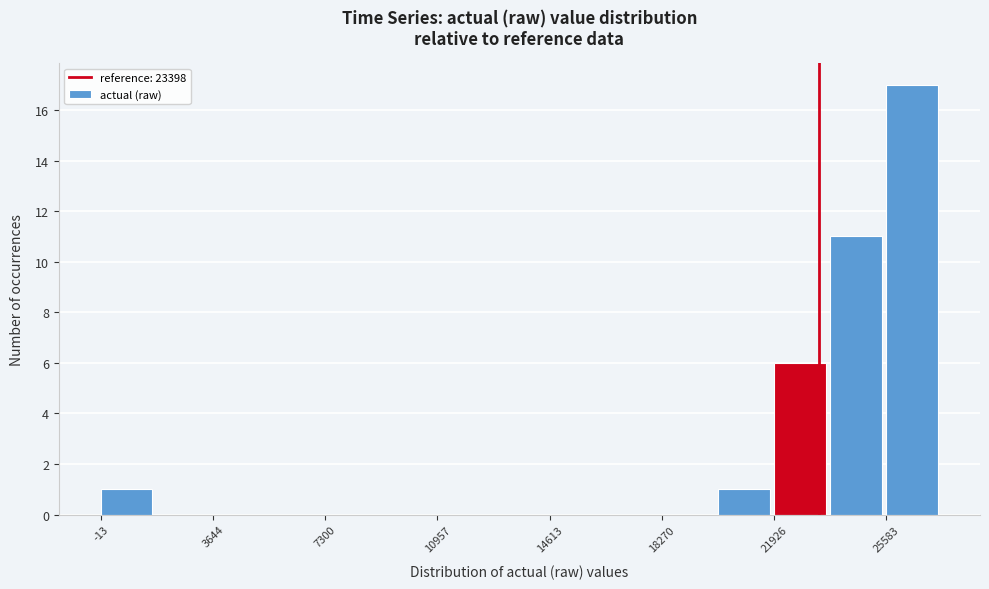

Around what value on the x-axis is the tallest bar? Give the approximate position of its centre, as read against the axis.

26500